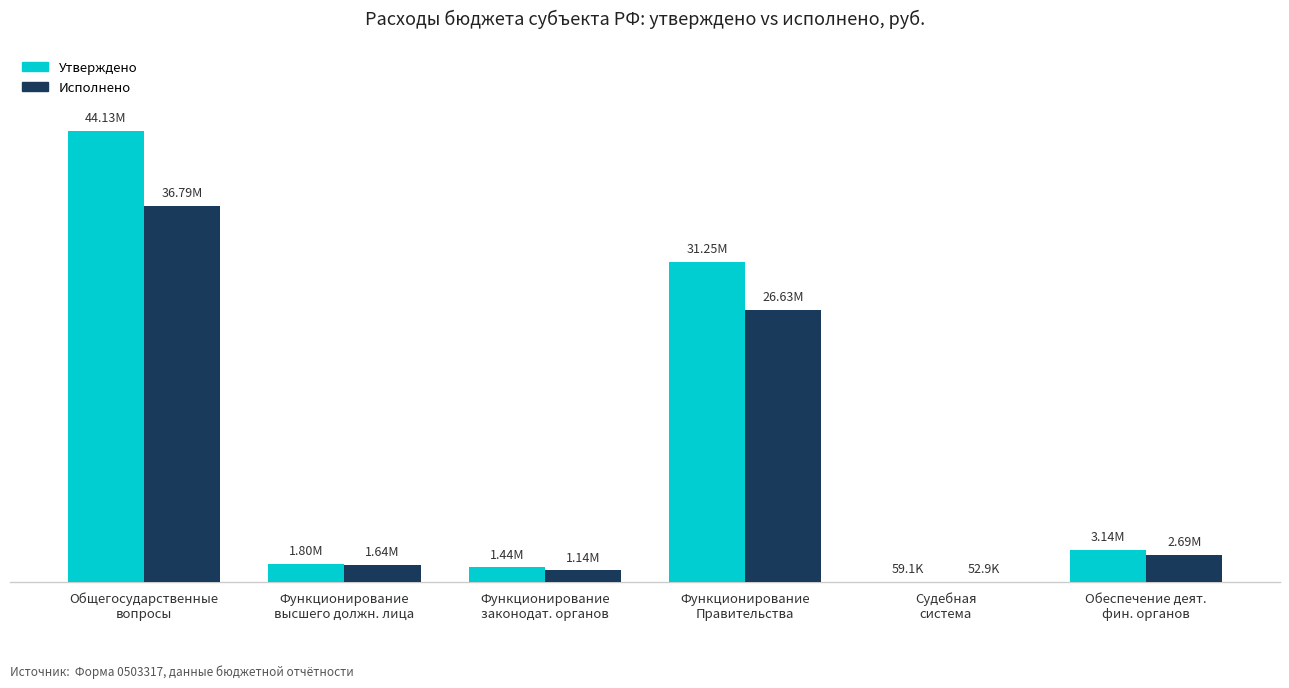

Between Общегосударственные
вопросы and Функционирование
законодат. органов, which is larger?

Общегосударственные
вопросы